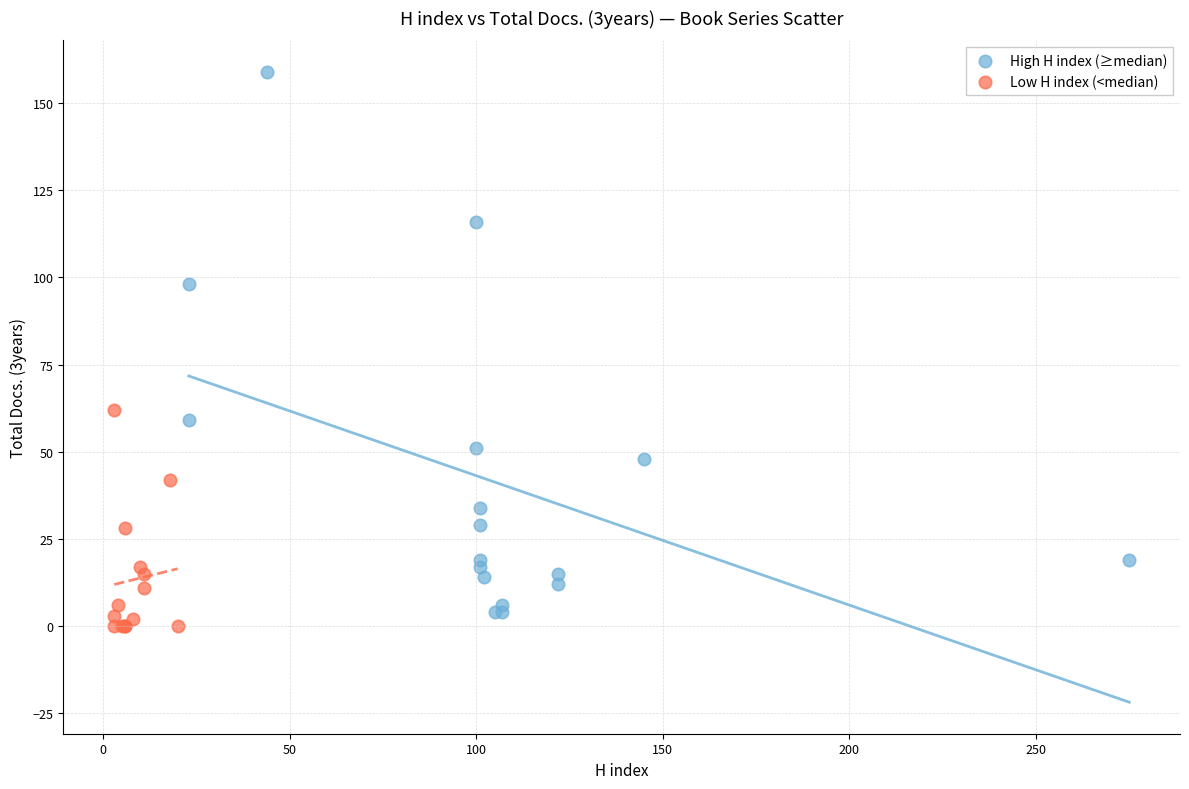

Which series reaches the maximum Y coordinate?

High H index (≥median)